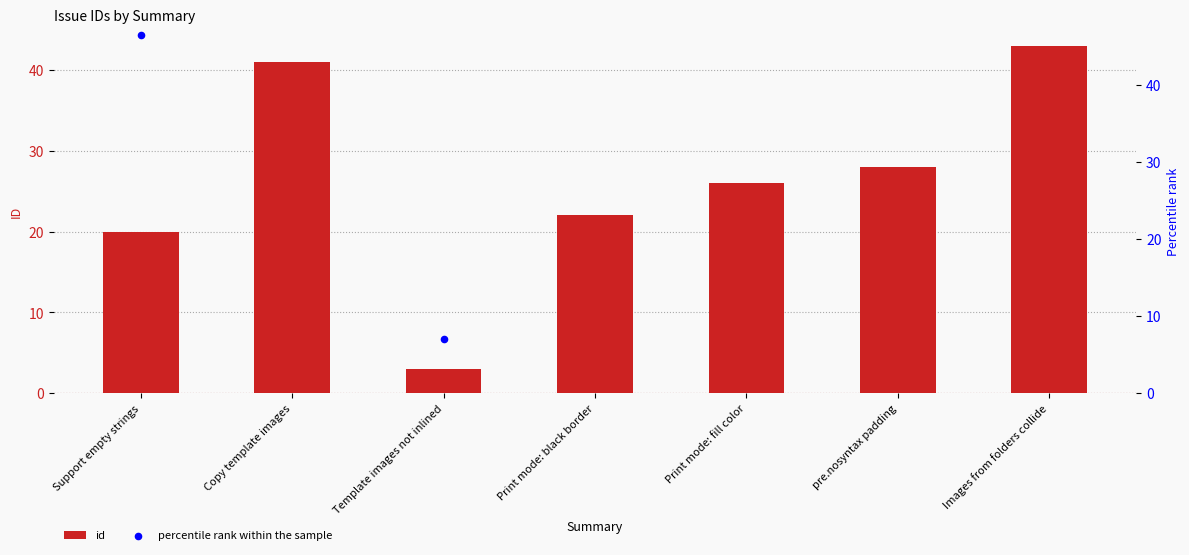

Which series contains the lowest Y value?

id